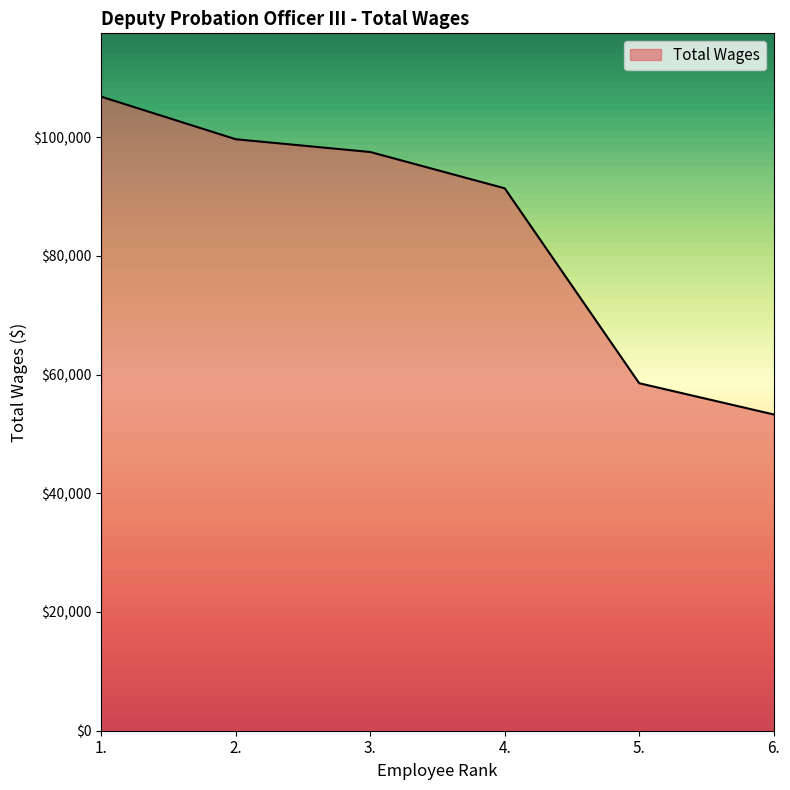

Reading left to right, list all the values displayed in this chart.

106815	99650	97501	91384	58548	53289